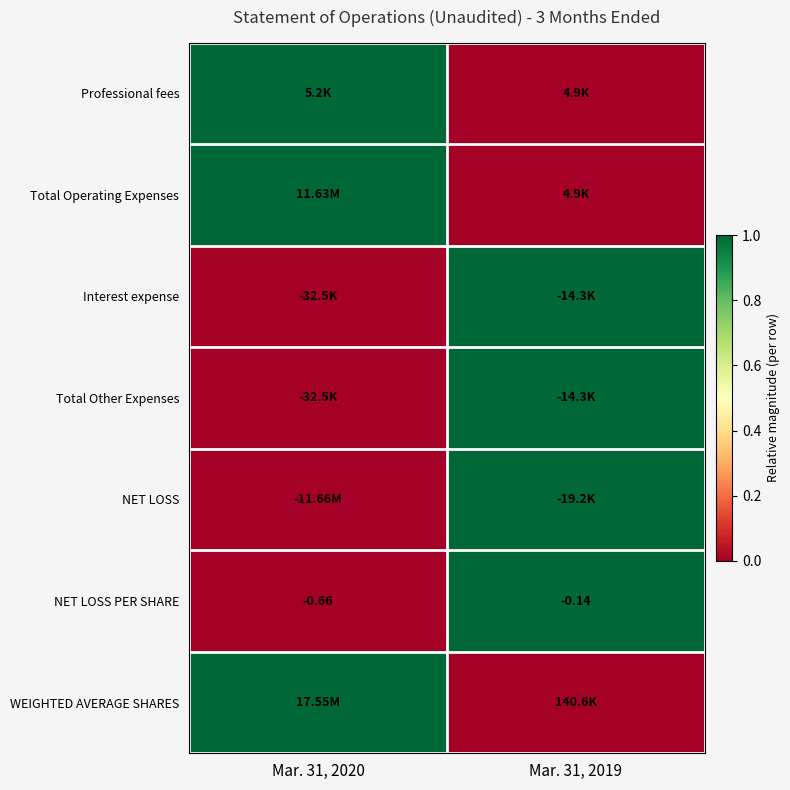

Which category has the lowest value in the Total Operating Expenses series?

Mar. 31, 2019